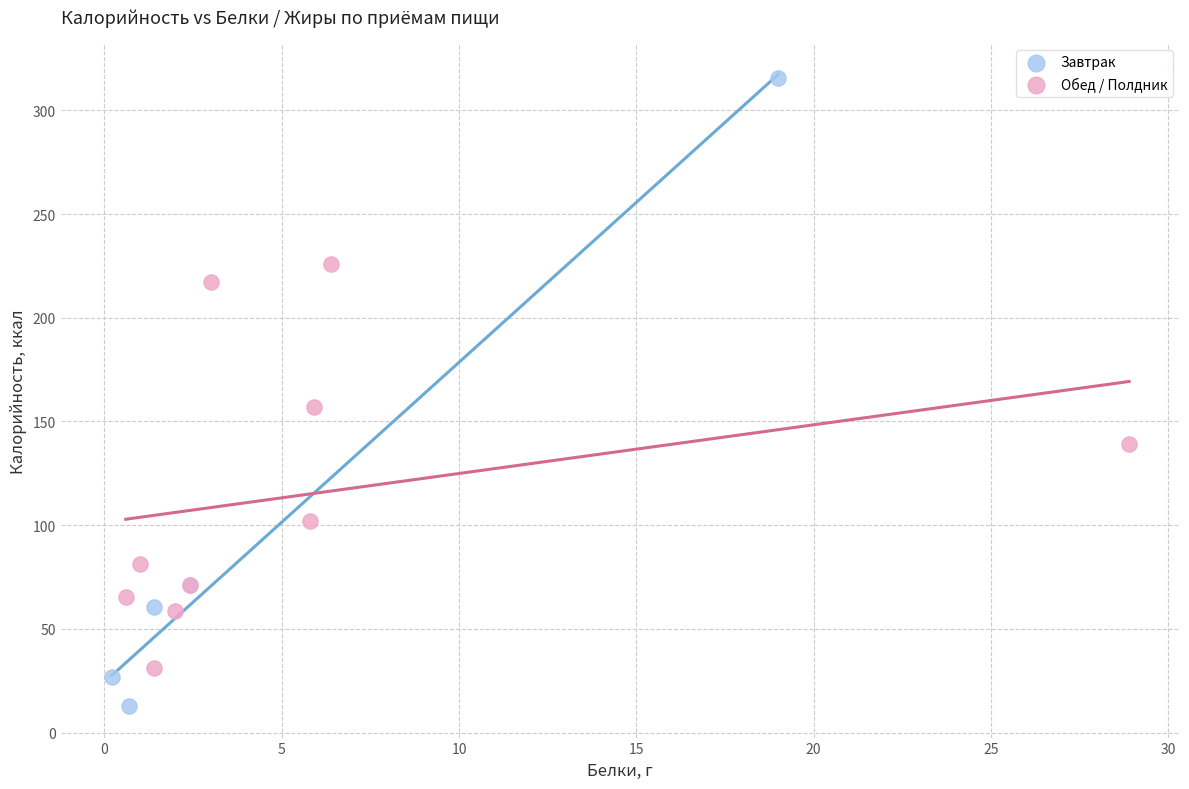

Which series reaches the minimum Y coordinate?

Завтрак